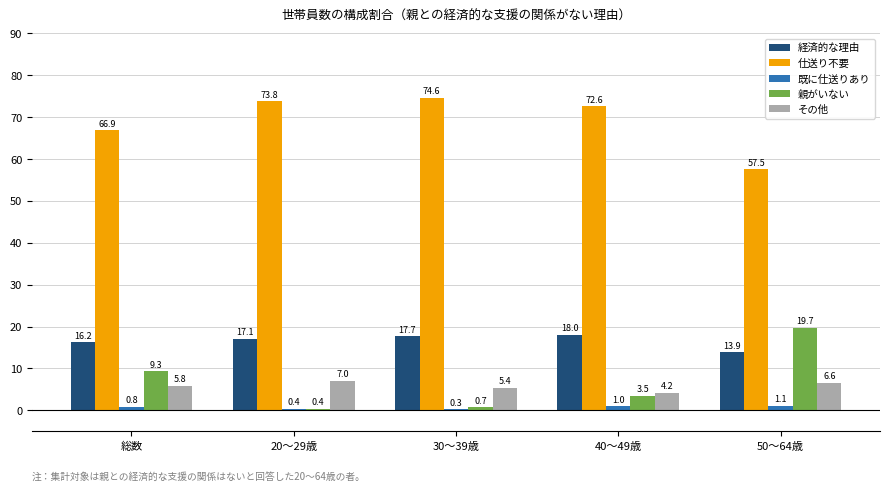

How many values in the 親がいない series exceed 3?

3